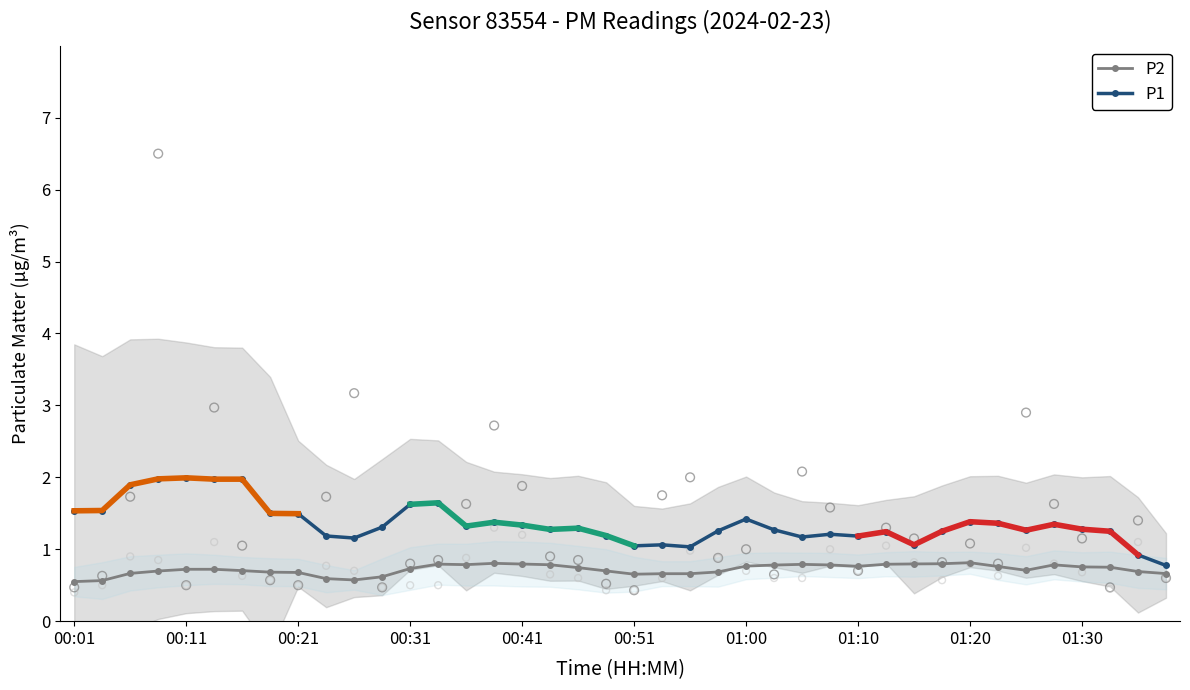

Is the value of P1 at 01:37 greater than the value of P2 at 01:00?

No